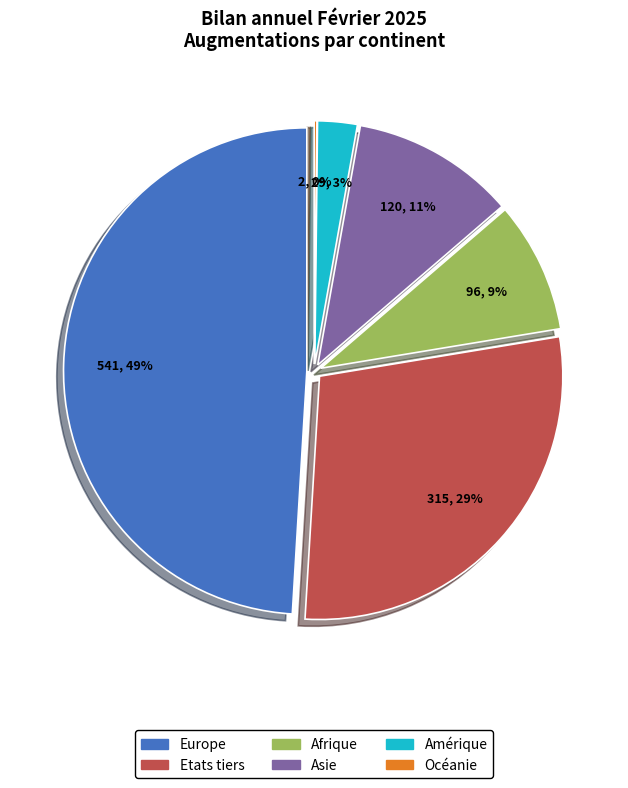

The Océanie slice represents 12% of the pie. True or false?

False